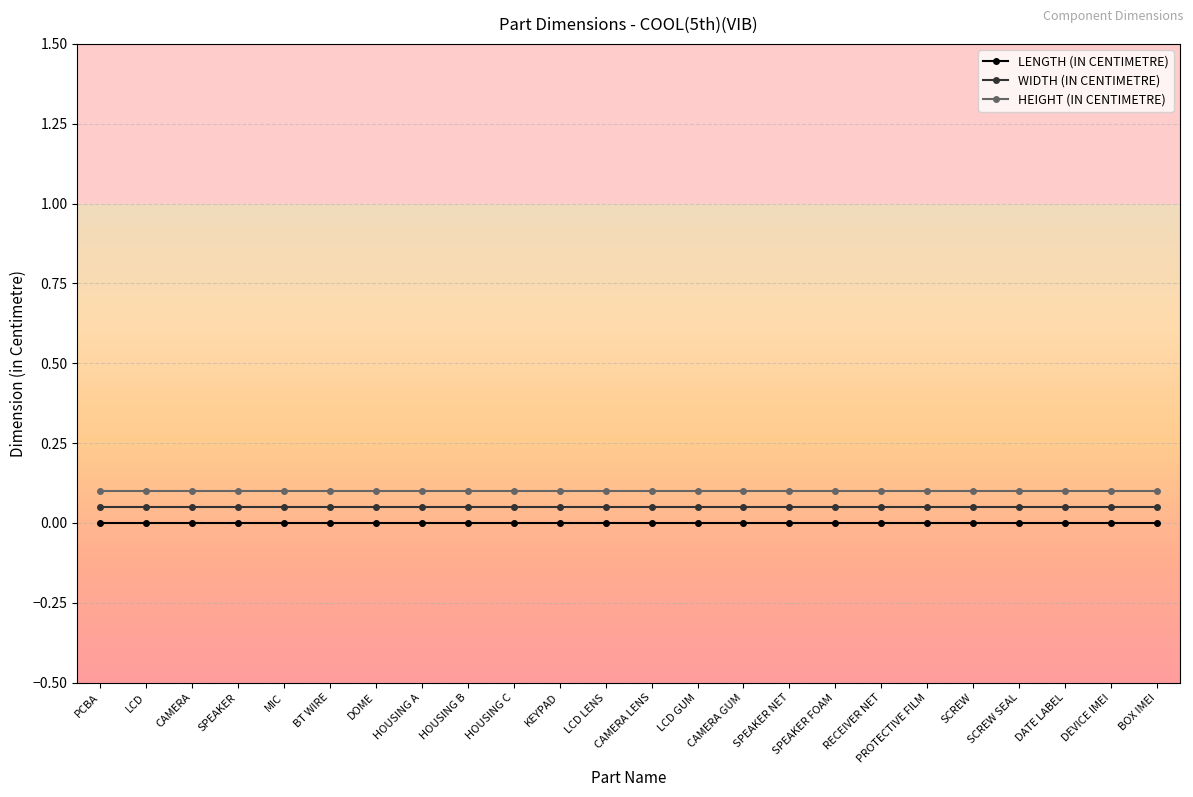

What are all the series names shown in the legend?

LENGTH (IN CENTIMETRE), WIDTH (IN CENTIMETRE), HEIGHT (IN CENTIMETRE)